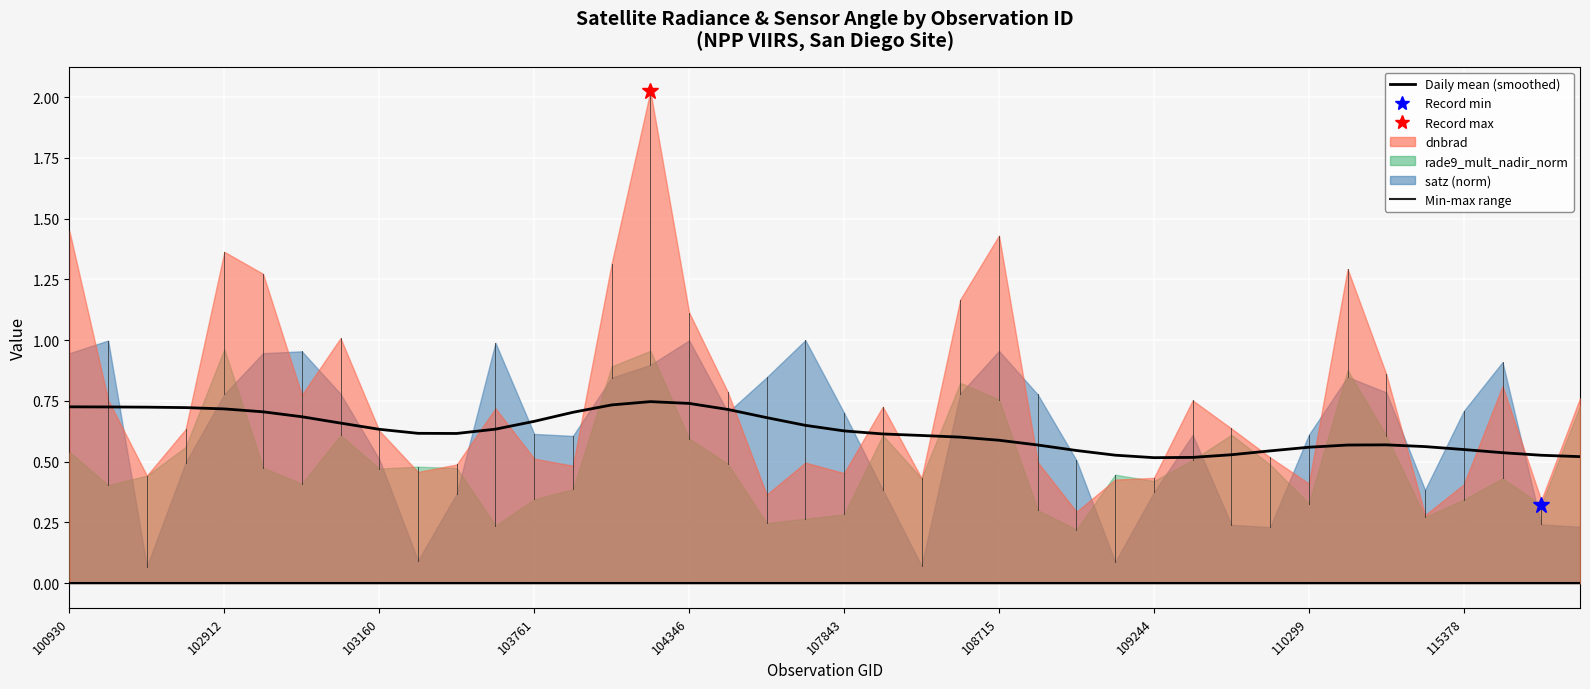

What is the value of the 21st point from the left?

0.6